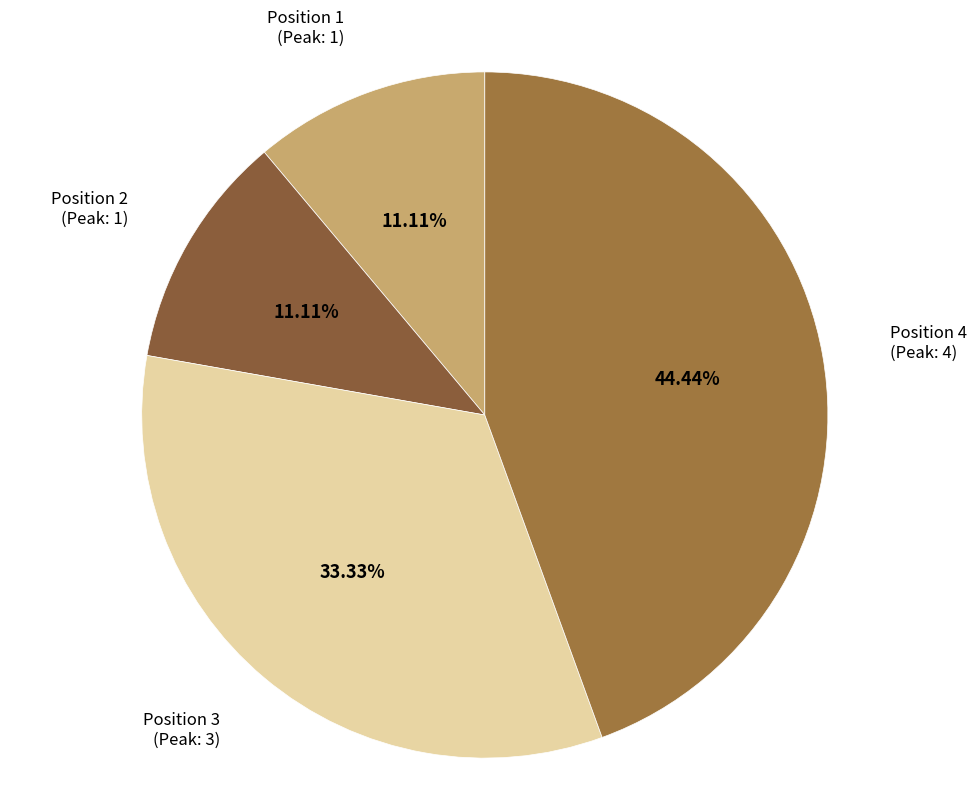

Is Position 3 (Peak: 3) the majority of the pie?

No